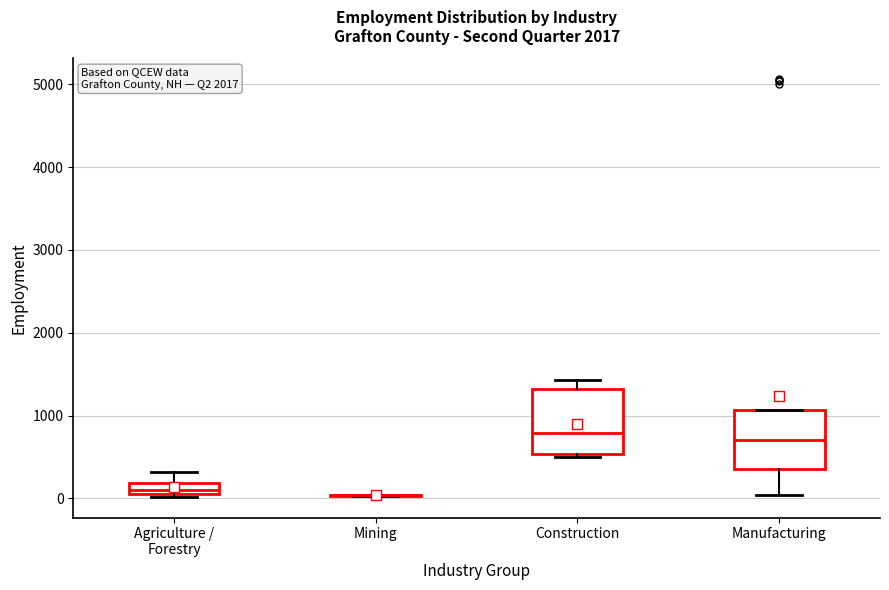

Where does the median line of the box for Construction sit on the y-axis? The values are not printed on the chart, so give them approximately, as read against the axis.

800